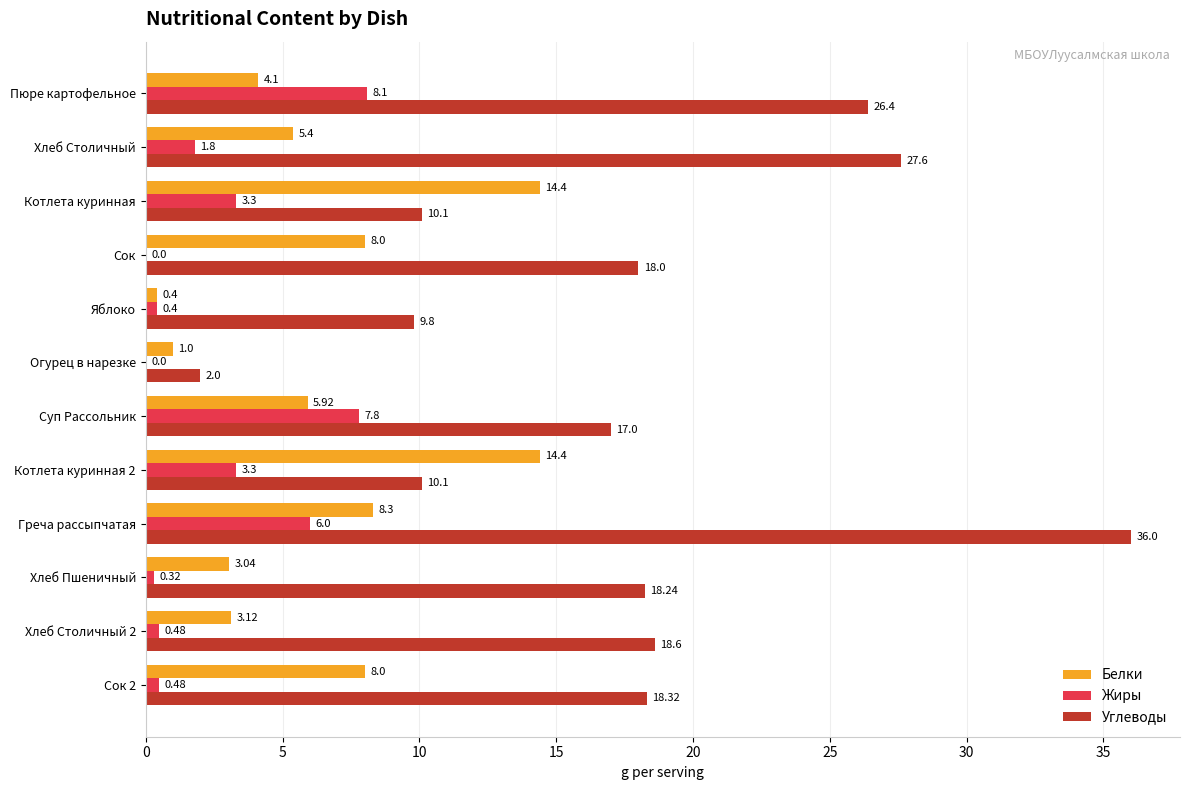

Between Греча рассыпчатая and Сок 2, which series saw the biggest shift?

Углеводы